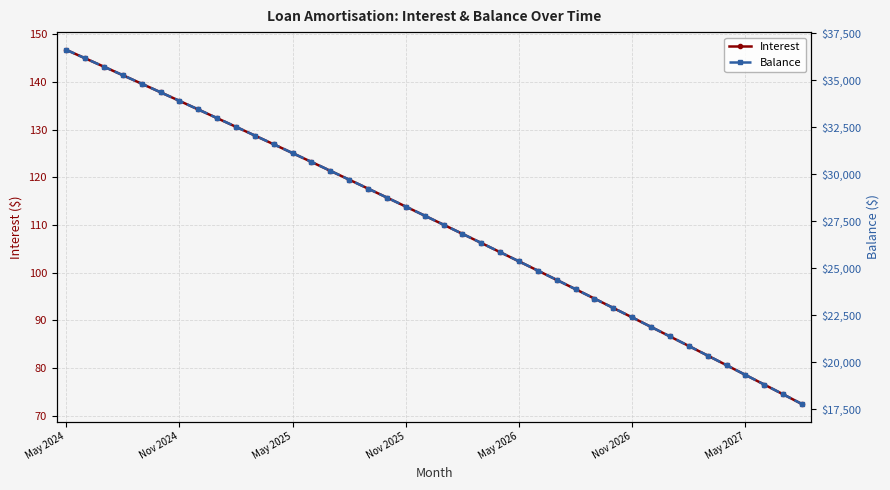

What is the smallest value displayed?

72.5